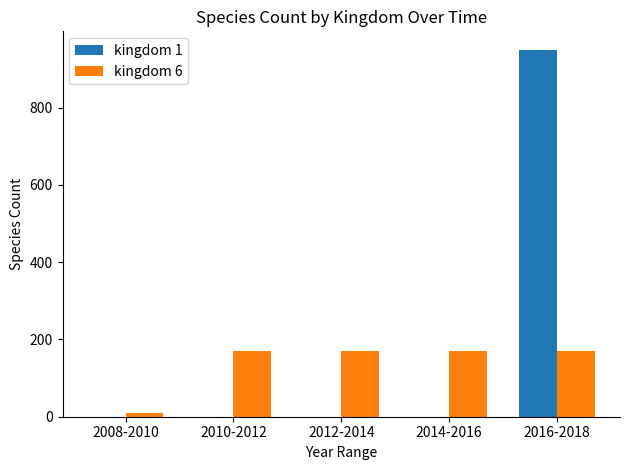

Which series has the largest total across all categories?

kingdom 1